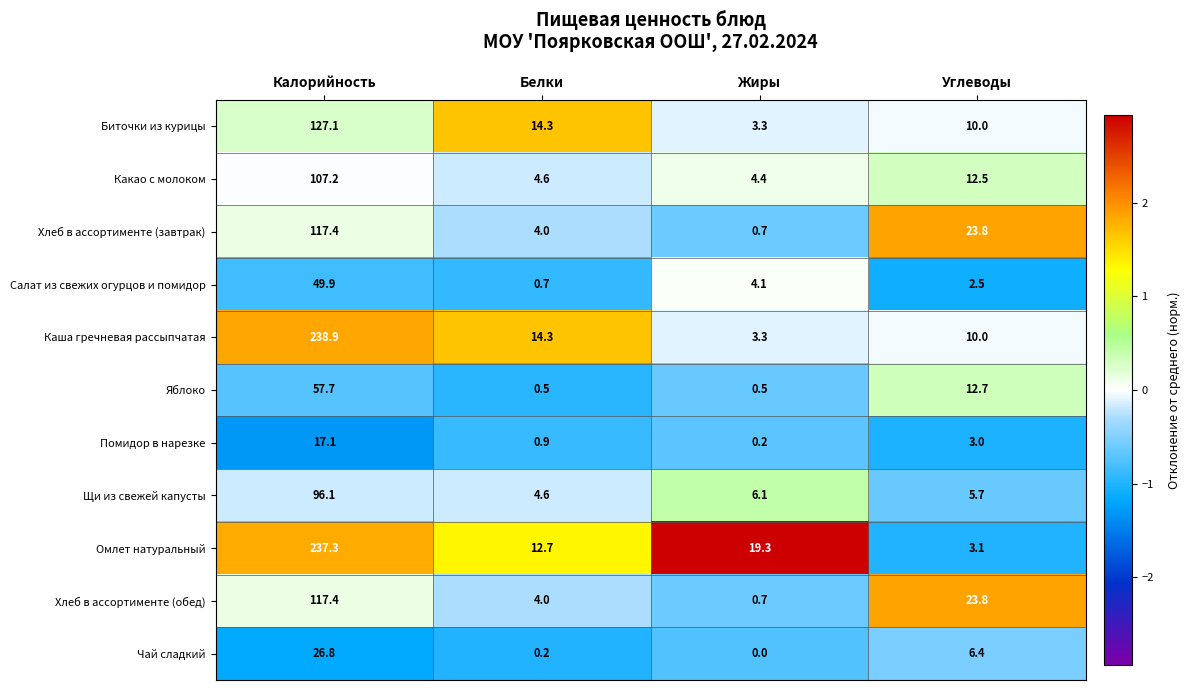

What is the difference between the Щи из свежей капусты values at Углеводы and Белки?

1.1